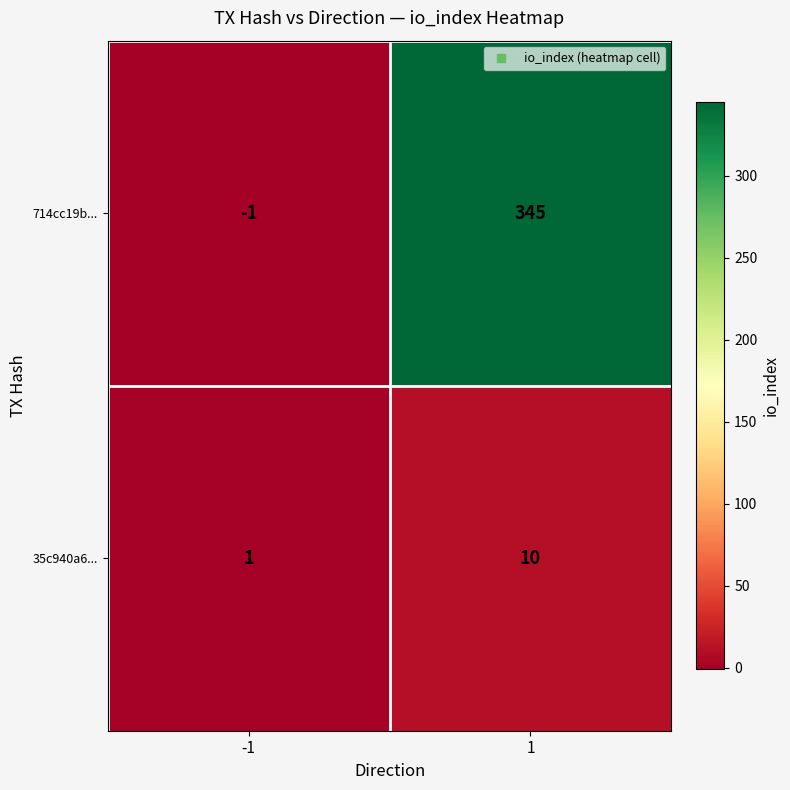

List the series in order of their overall mean, lowest first.

35c940a6..., 714cc19b...